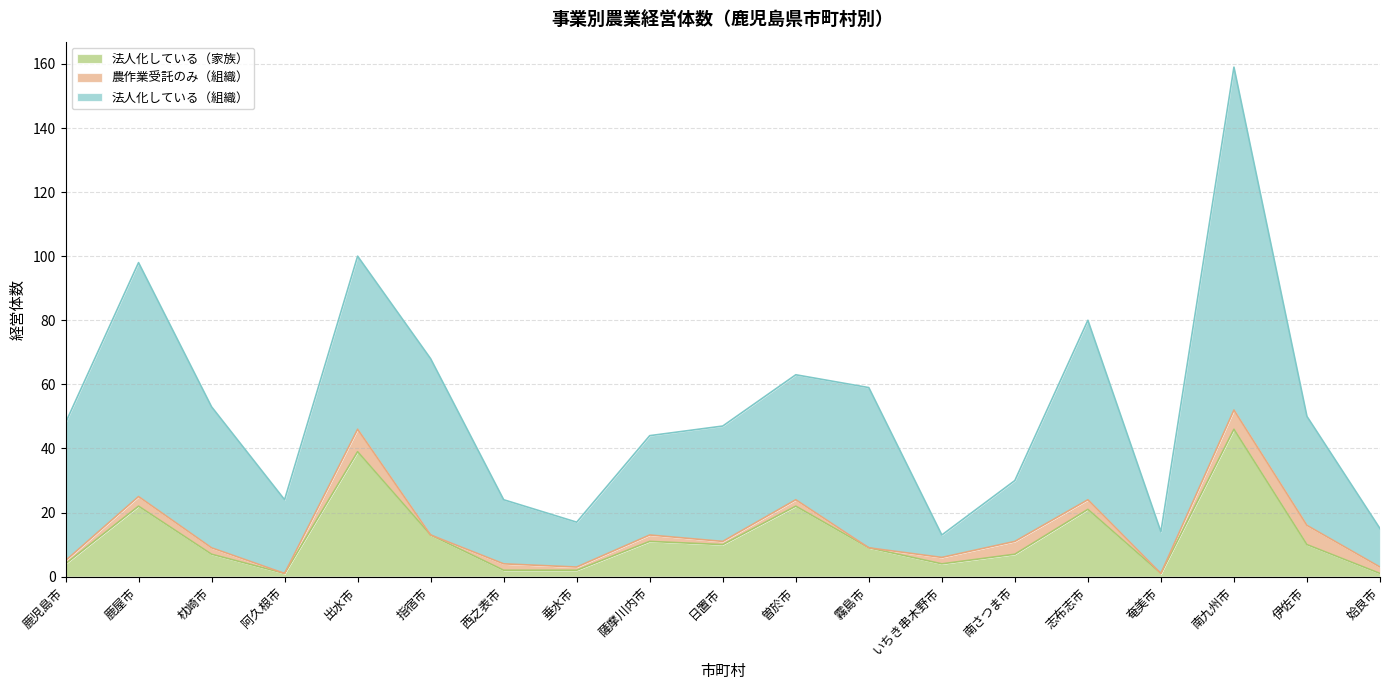

How many distinct data groups are displayed?

3